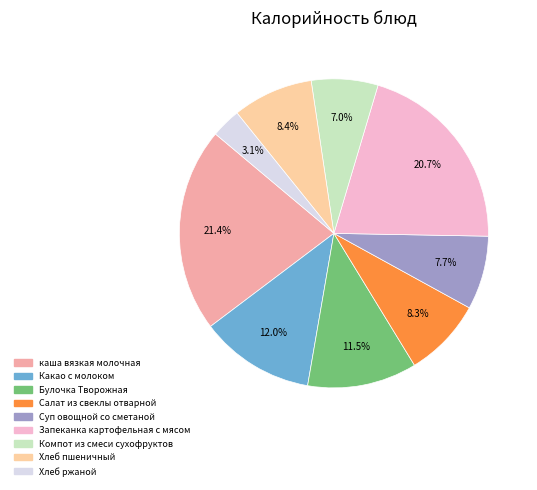

How many slices are in this pie chart?

9